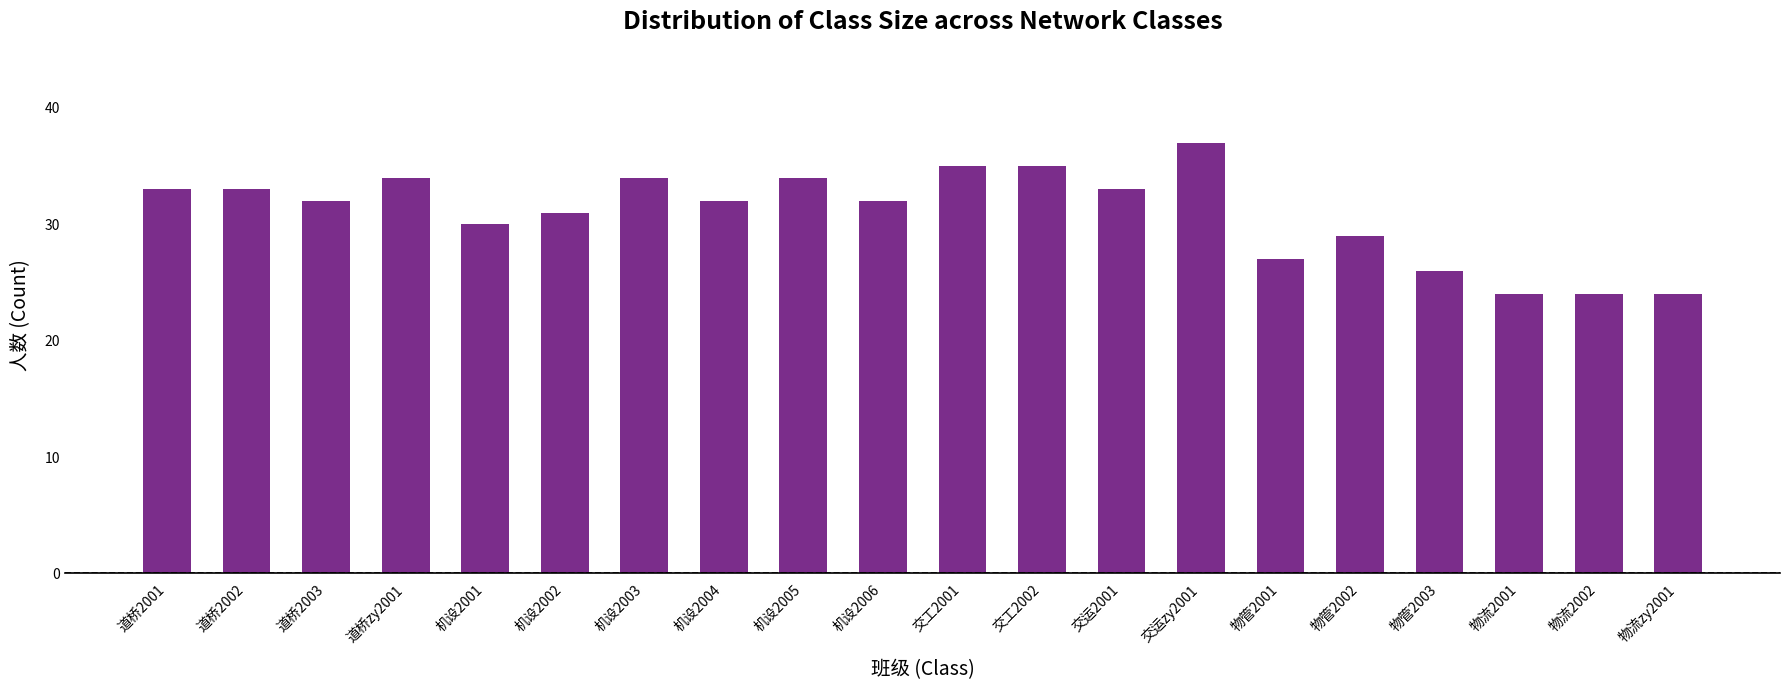

The value at 物管2003 is 39. True or false?

False